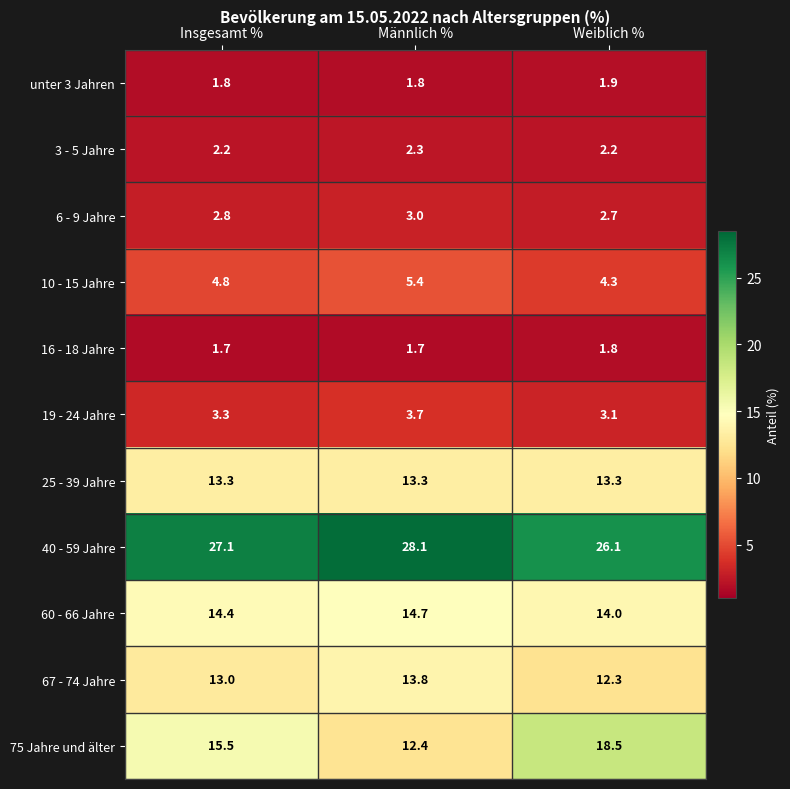

Count the number of categories in the chart.

3